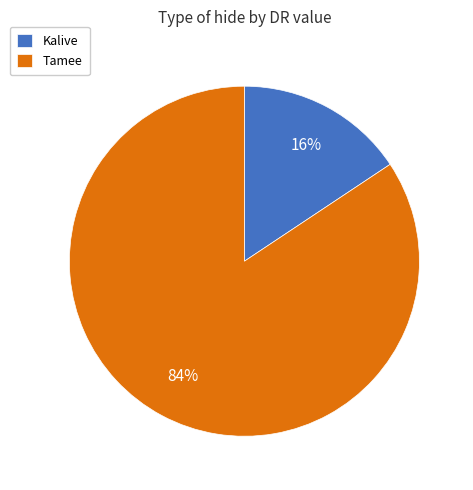

Is the sum of Kalive and Tamee greater than half?

Yes